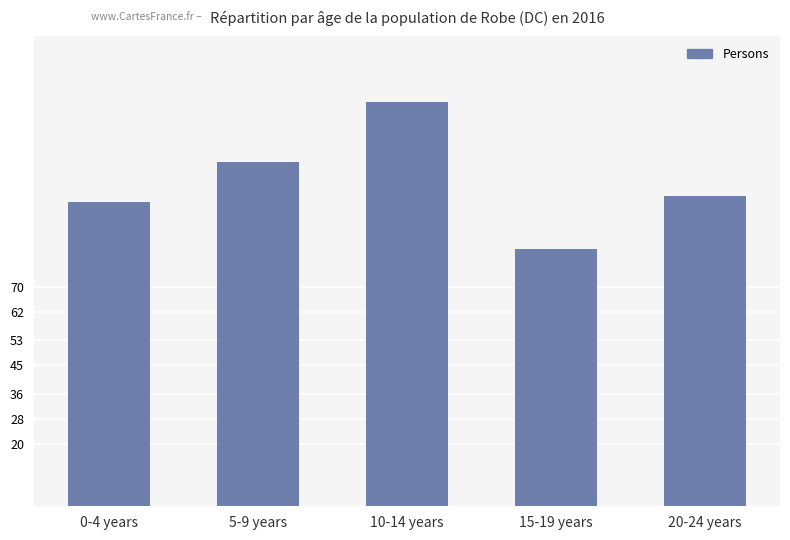

Where is the data nearest to the value 105?

5-9 years